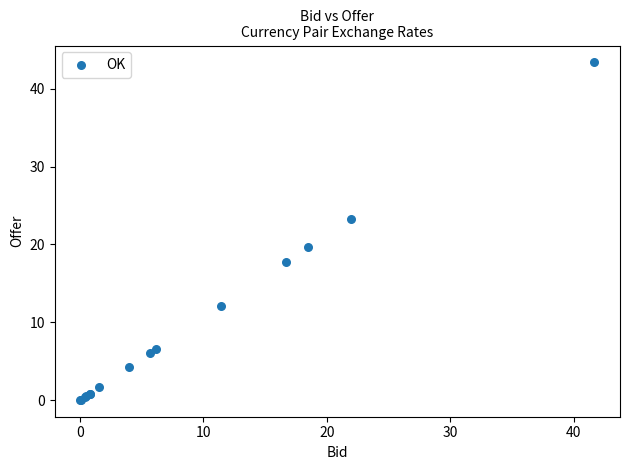

What Y value in the scatter plot is closest to 21?

19.6